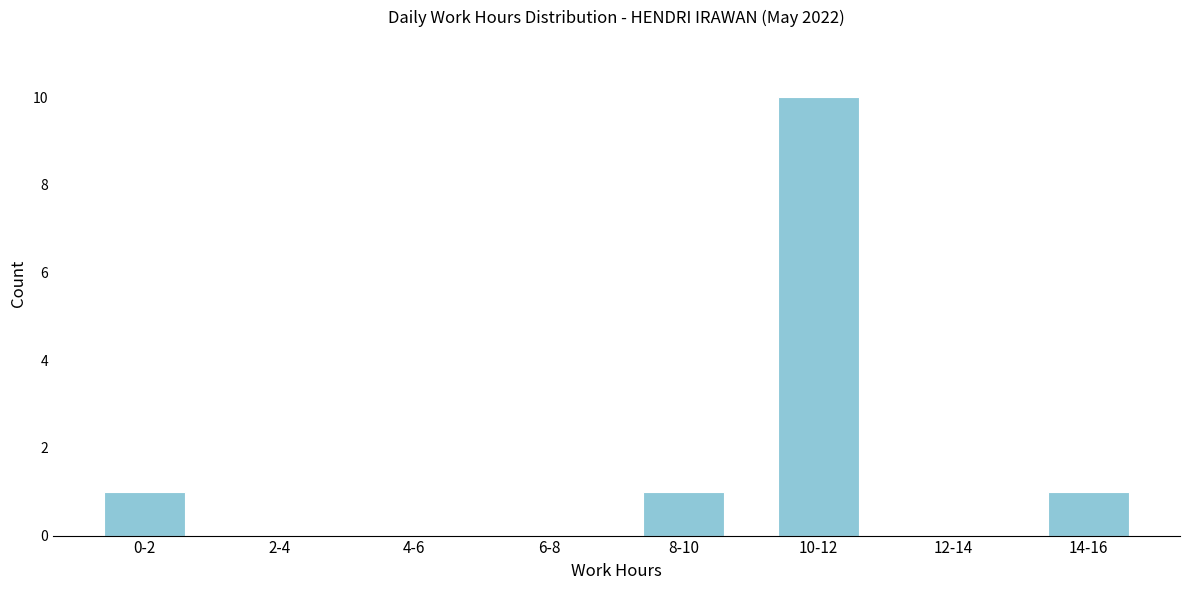

Reading right to left, extract all data points from this chart.

14-16=1	12-14=0	10-12=10	8-10=1	6-8=0	4-6=0	2-4=0	0-2=1